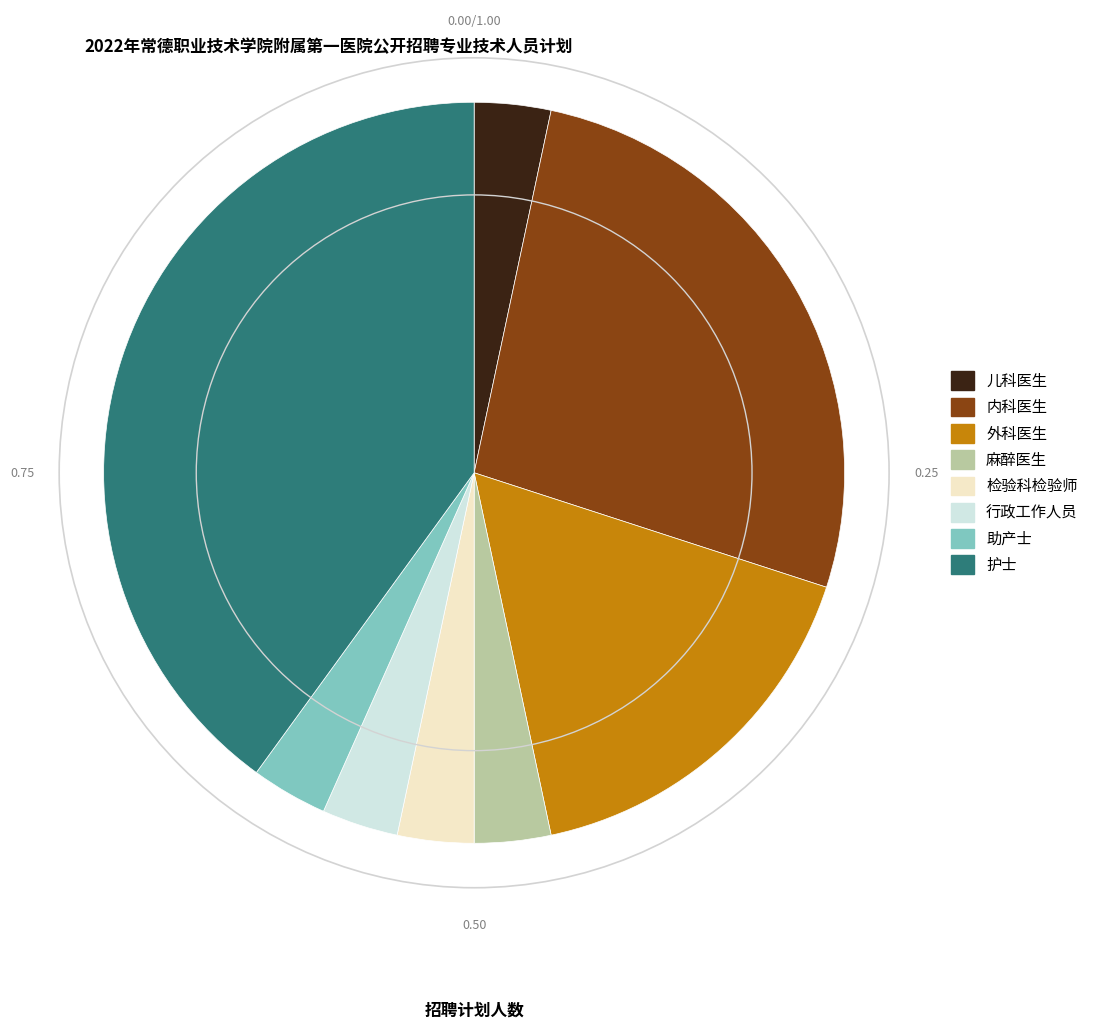

Is it true that 外科医生 is 17% of the pie?

True